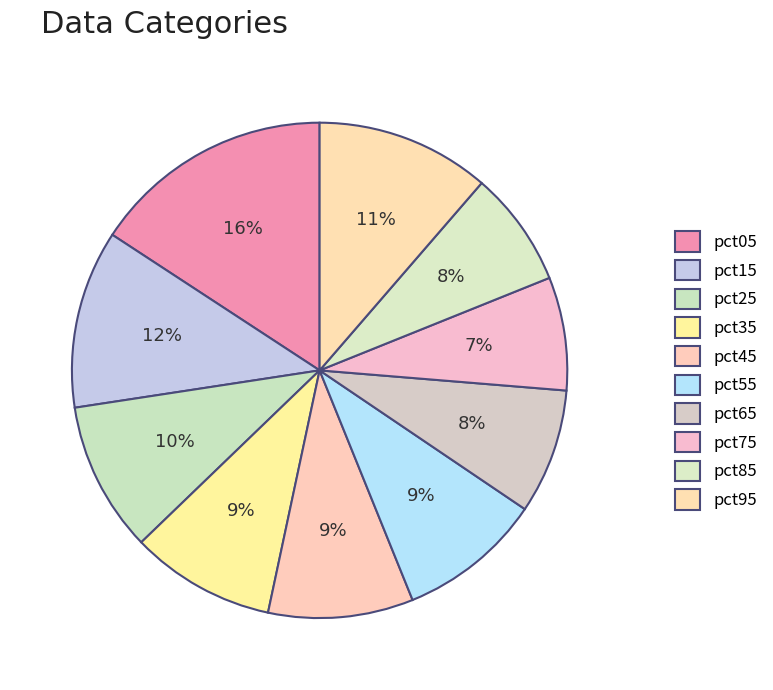

How many segments does this pie chart have?

10